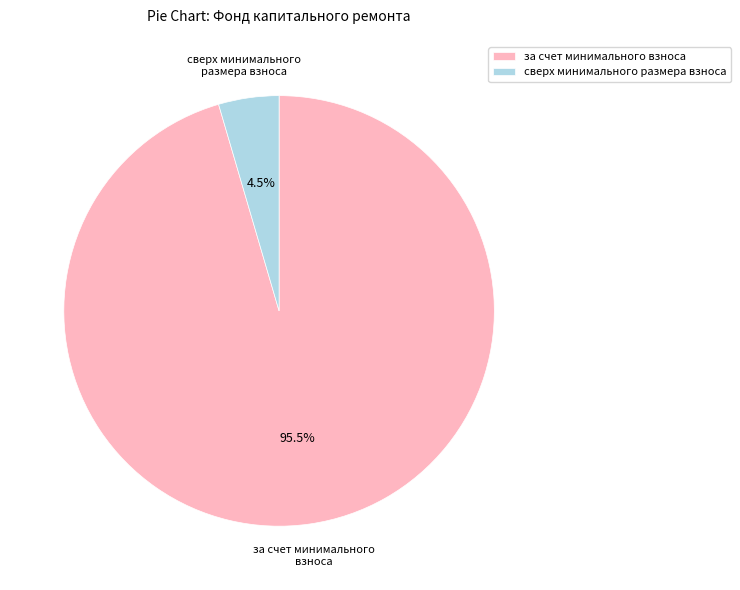

To the nearest percent, what is the difference between the сверх минимального размера взноса and за счет минимального взноса slice percentages?

91%